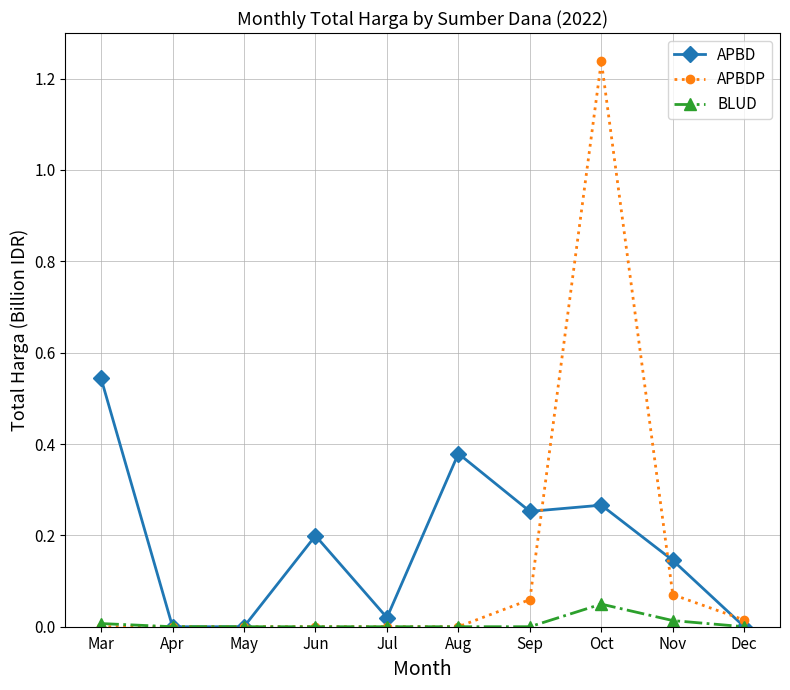

Rank the series at Oct from highest to lowest value.

APBDP, APBD, BLUD